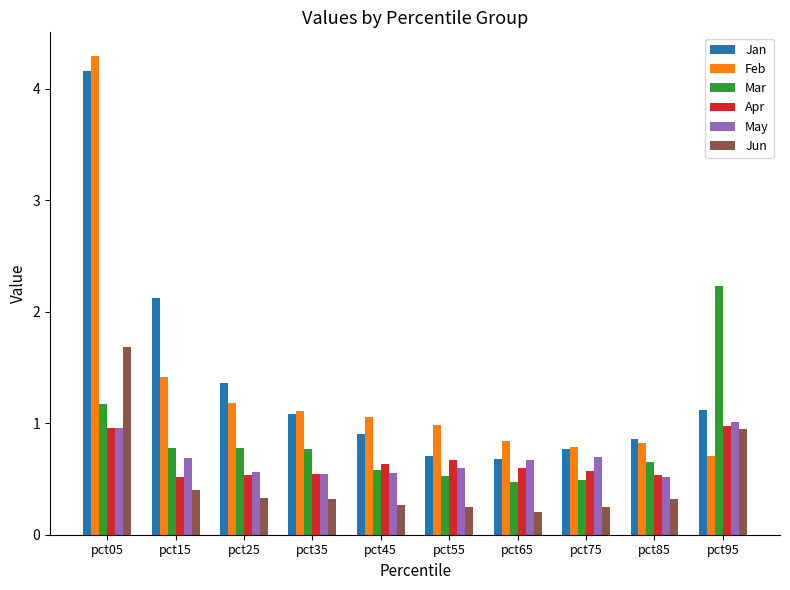

Which category has the lowest value across all series?

pct65